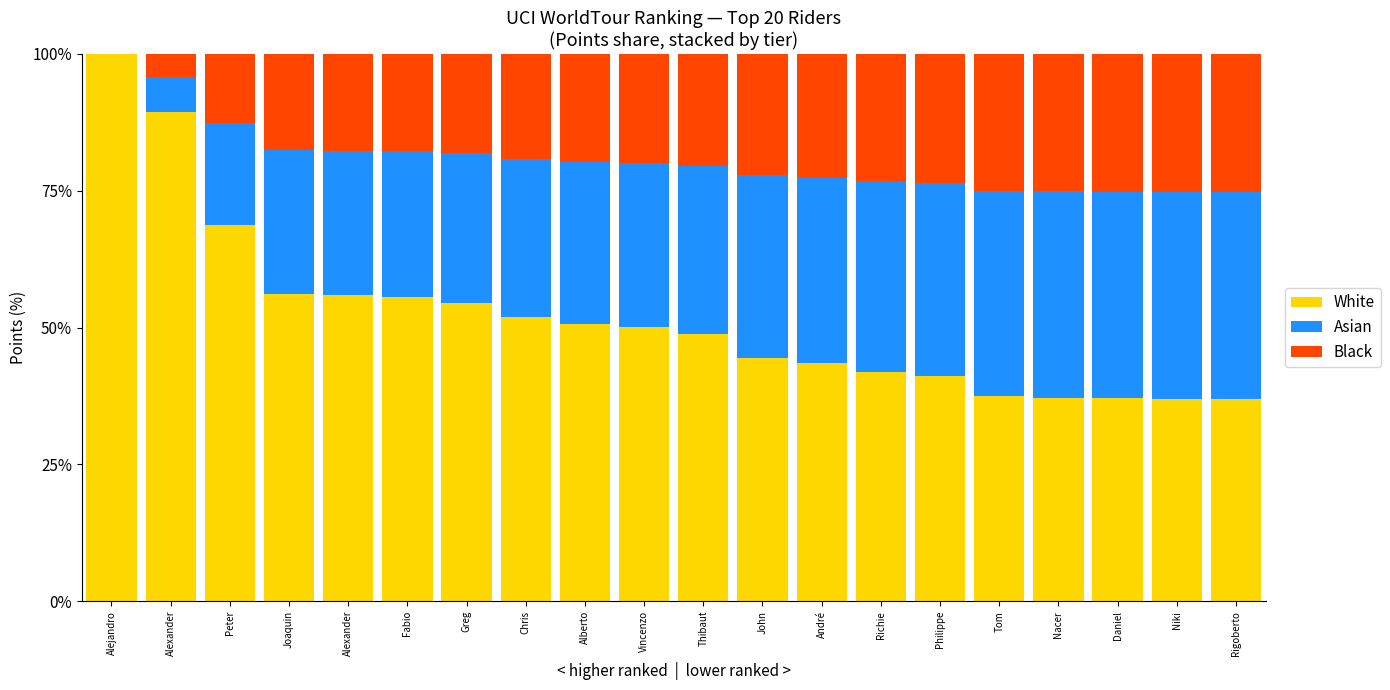

What is the sum of the Asian values at John and Alexander?

59.8